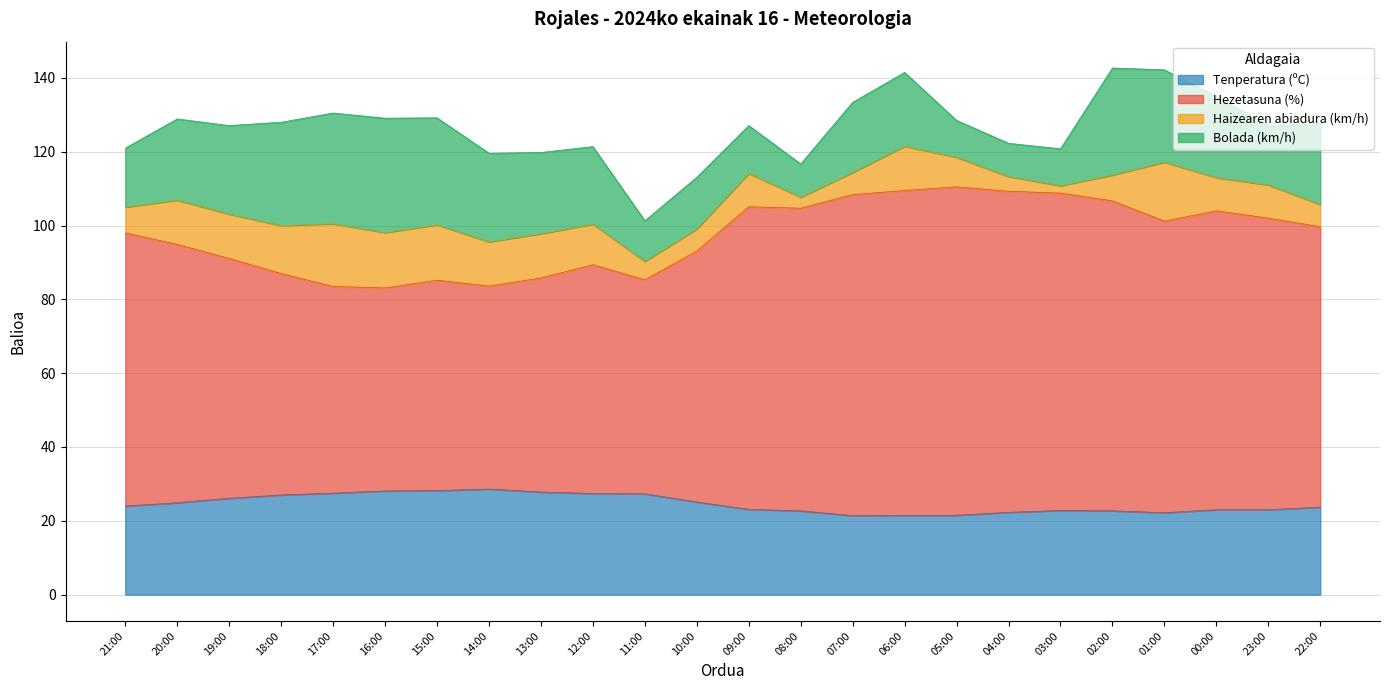

True or false: Tenperatura (ºC) and Hezetasuna (%) cross at least once.

False